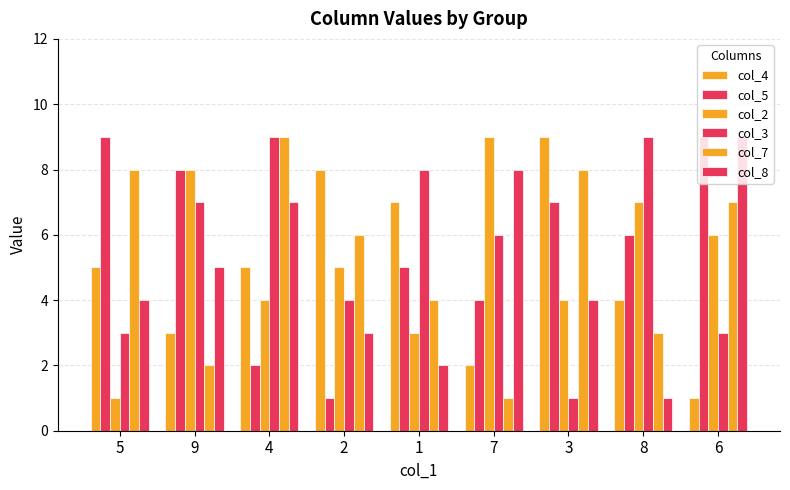

What is the highest value of the col_4 series?

9